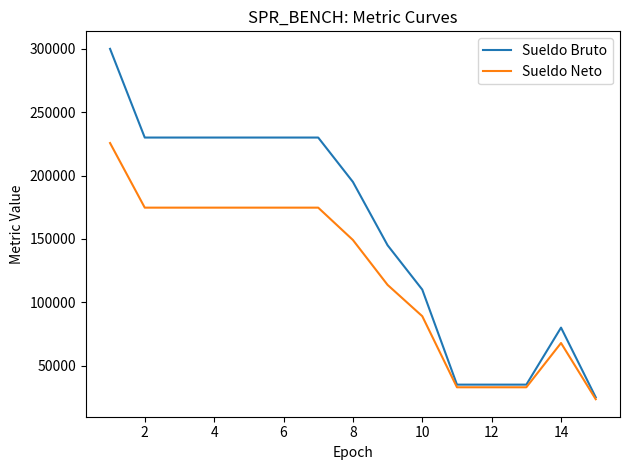

What is the maximum value shown in the chart?

300000.0